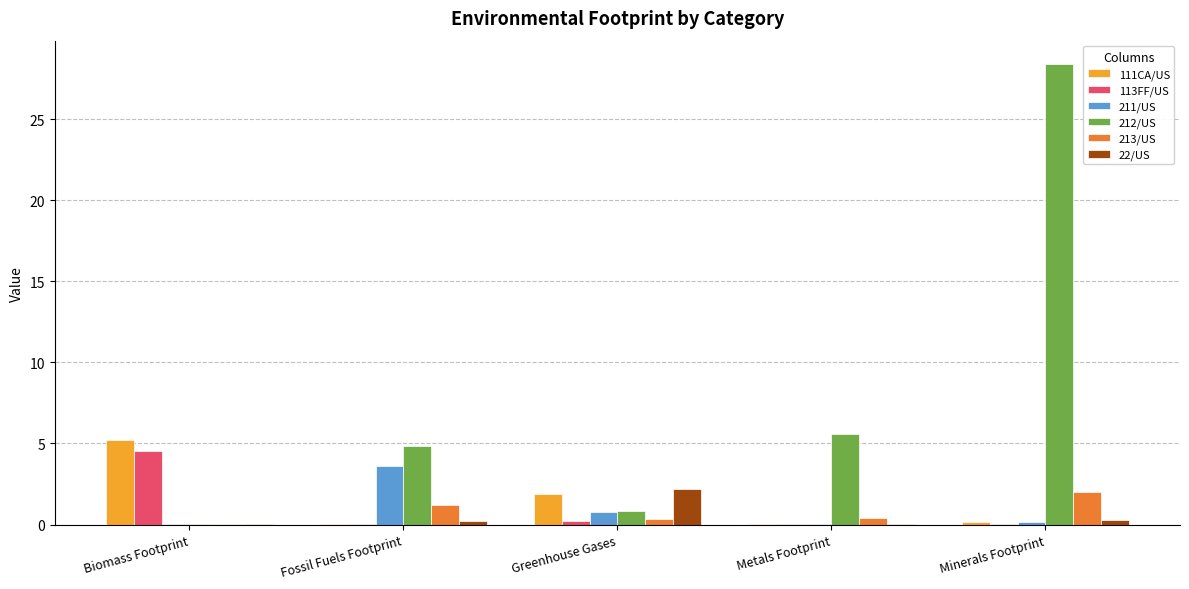

What is the greatest value displayed?

28.4